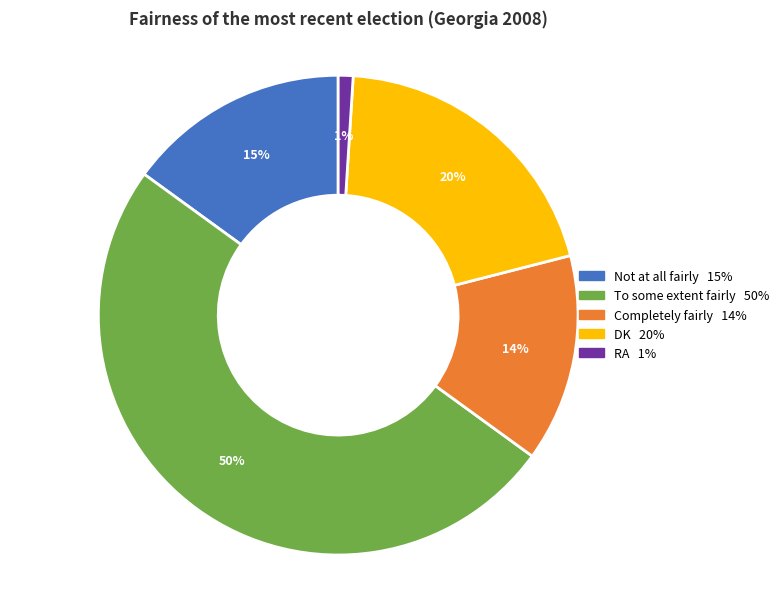

Do Completely fairly and Not at all fairly together represent more than half of the pie?

No